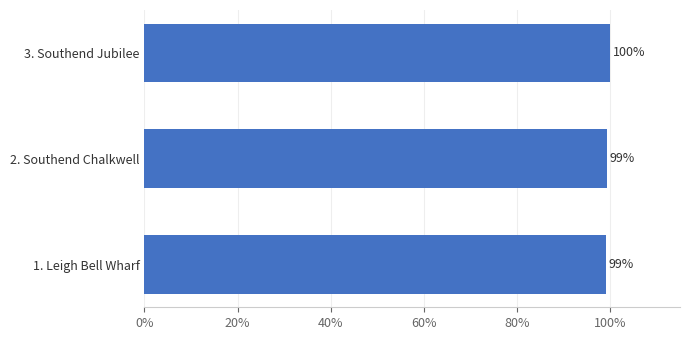

What is the sum of all values?

3.0